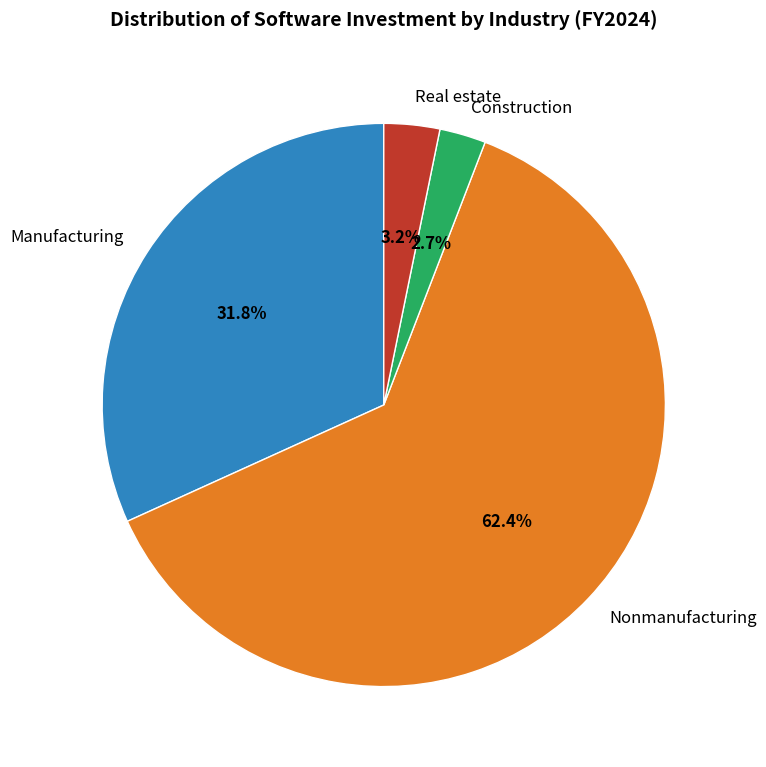

Does Manufacturing represent more than half of the total?

No